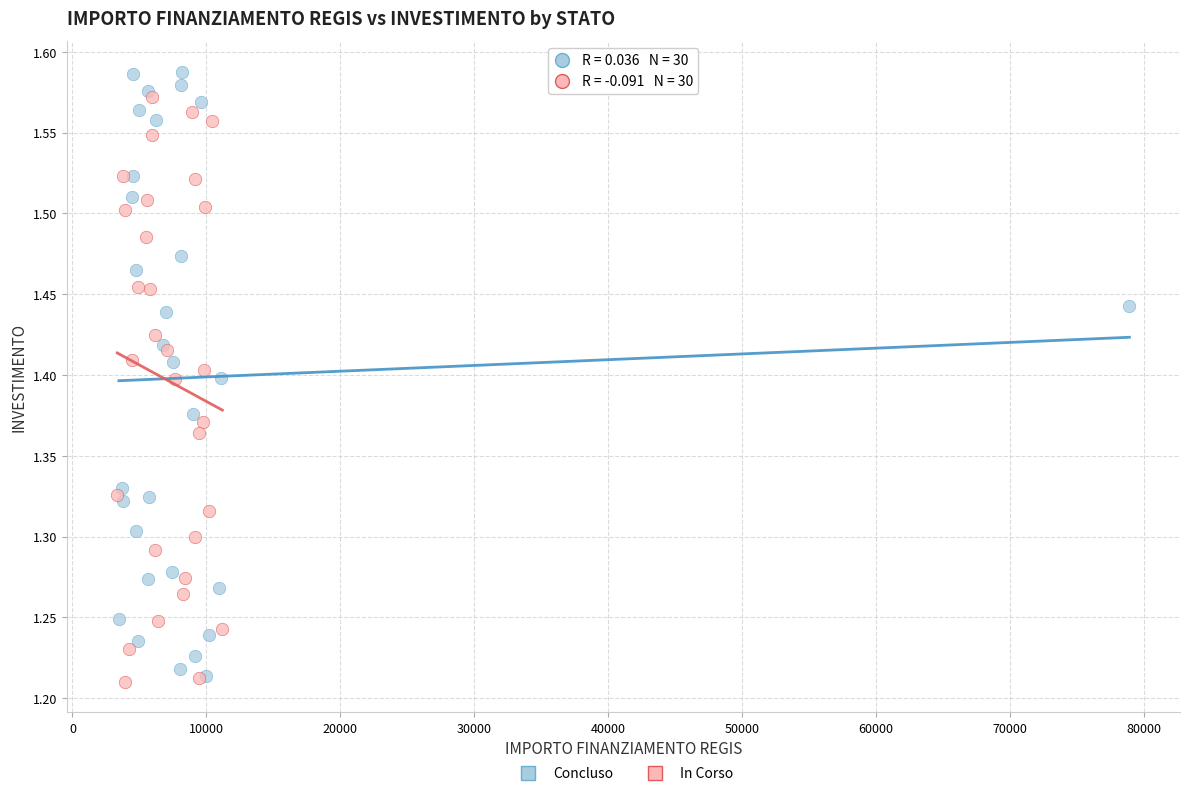

Which series reaches the maximum Y coordinate?

Concluso